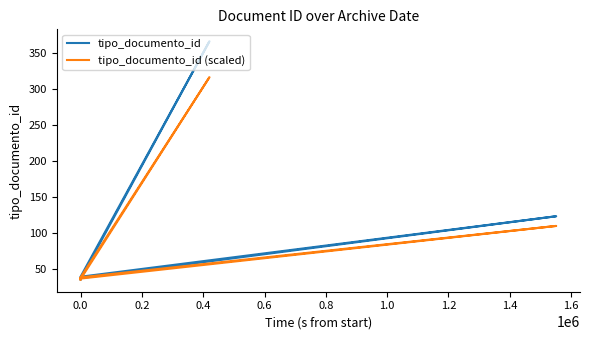

How many interior local peaks does the tipo_documento_id (scaled) series have?

3